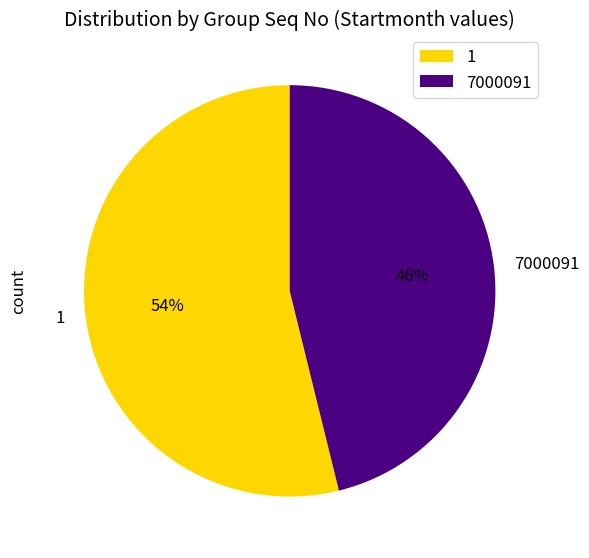

To the nearest percent, what portion does 1 represent?

54%